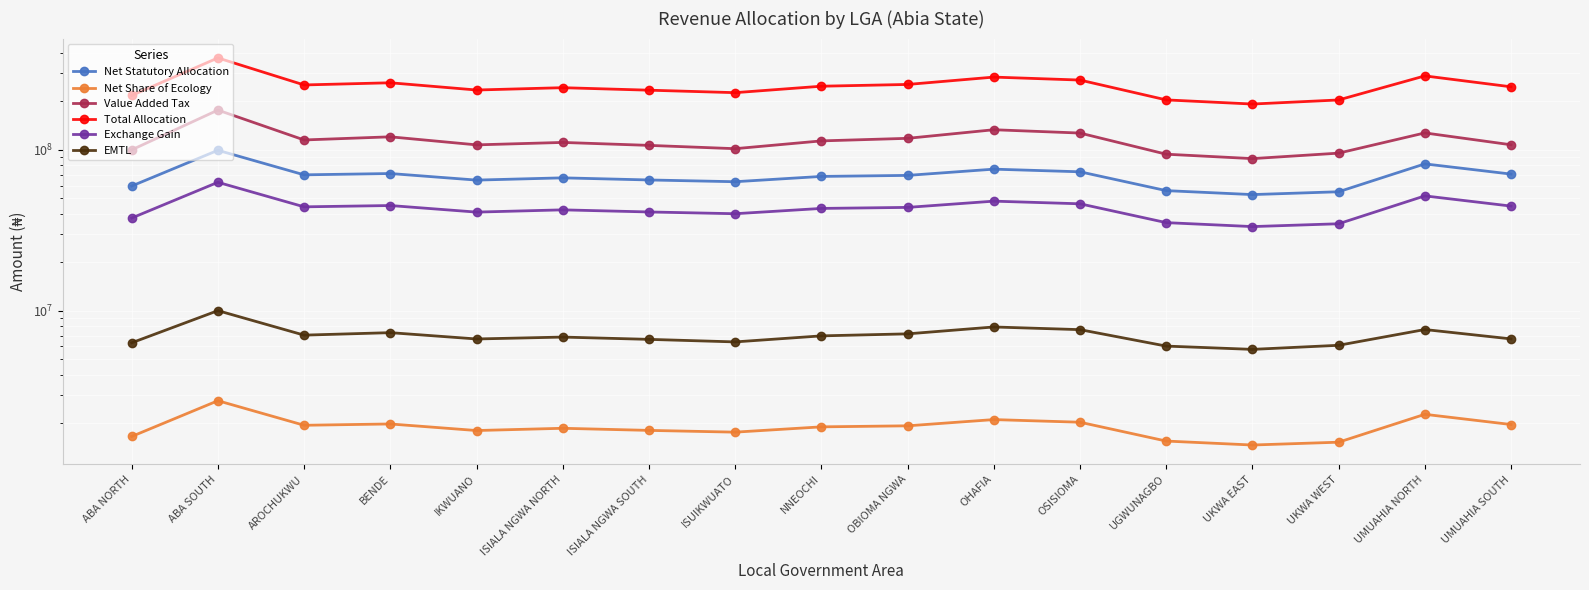

What is the difference between the maximum and minimum values in the Net Share of Ecology series?

1293205.1